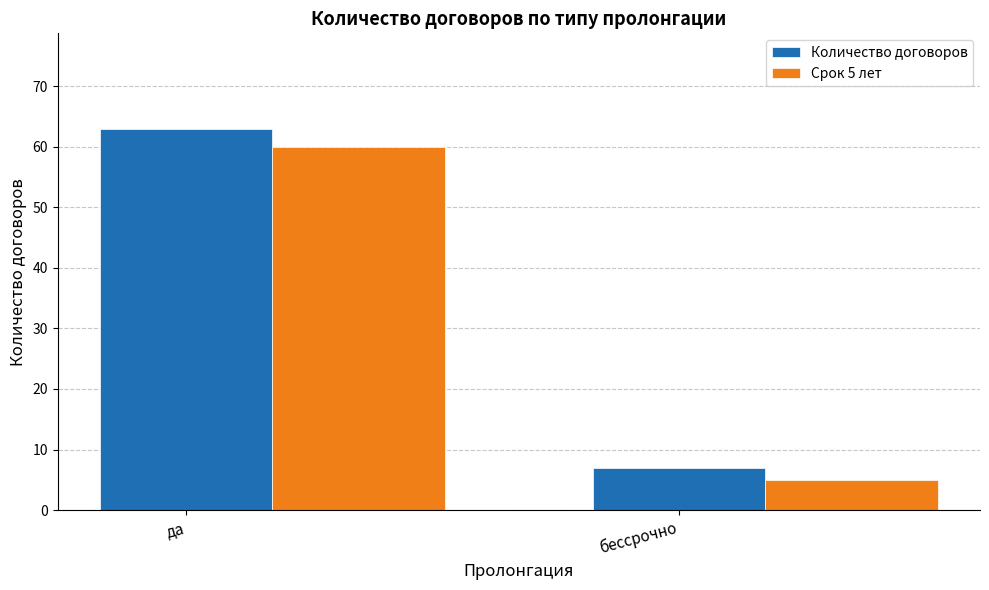

Rank the series by their maximum value, from highest to lowest.

Количество договоров, Срок 5 лет